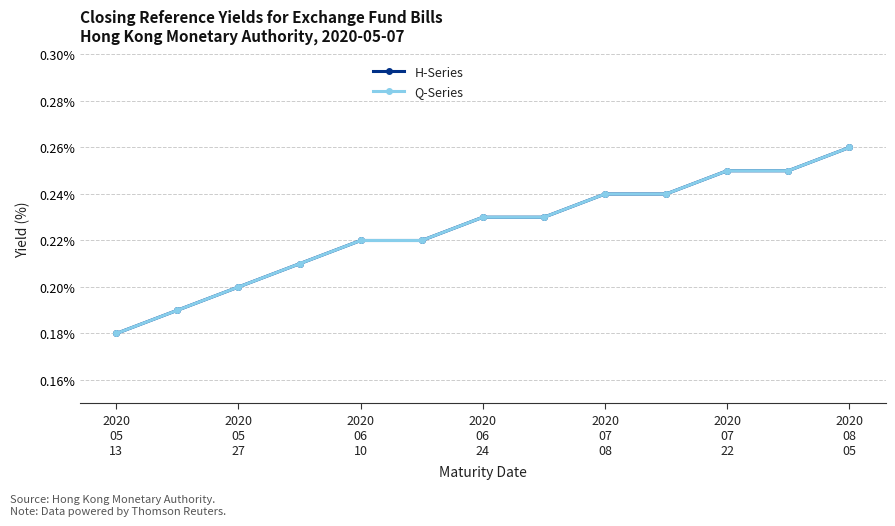

Does the chart have visible grid lines?

Yes